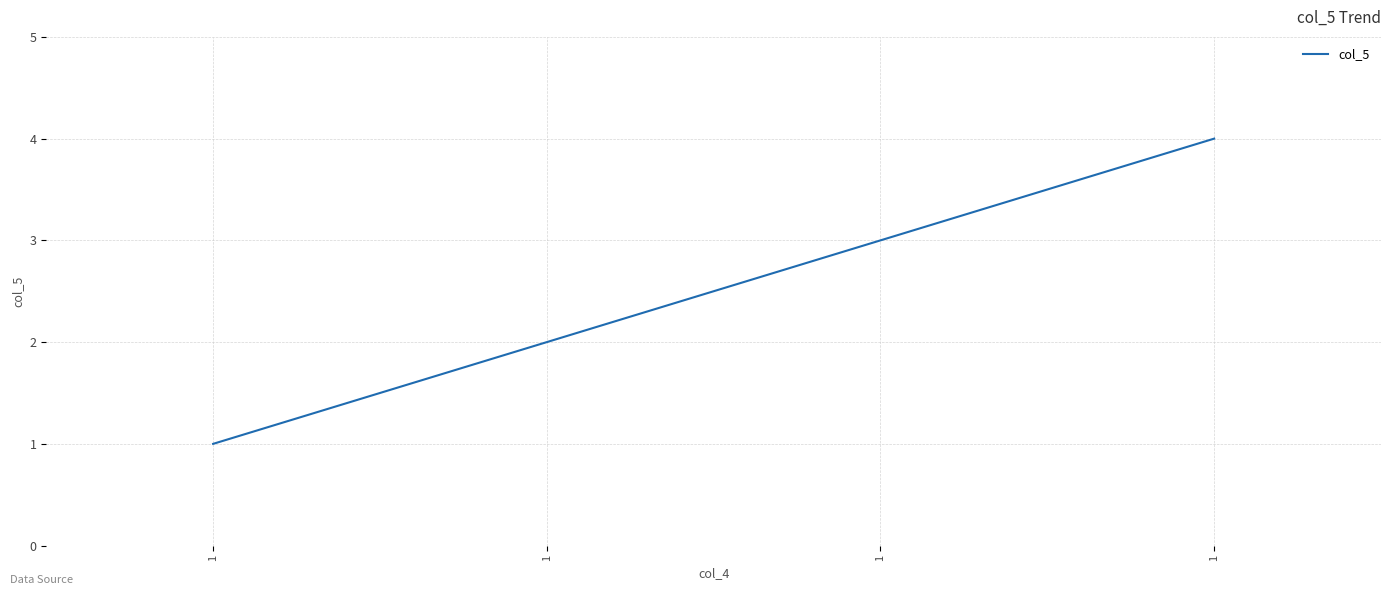

The chart shows a value of 4 at 1. True or false?

True